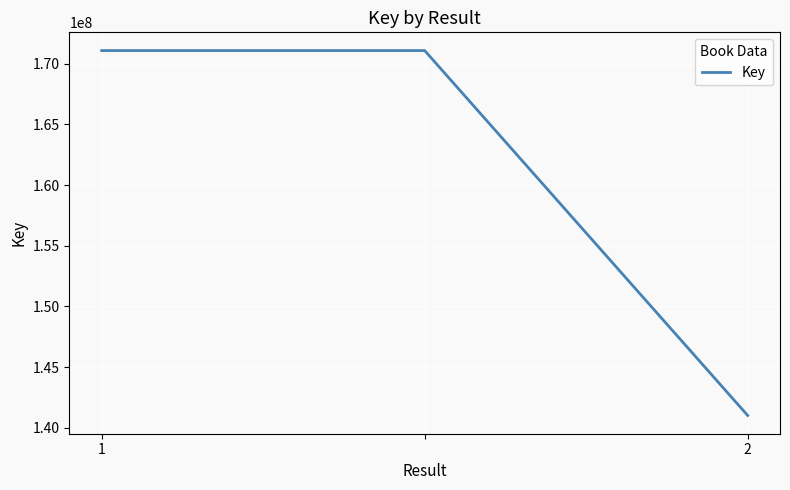

What is the smallest value displayed?

141016792